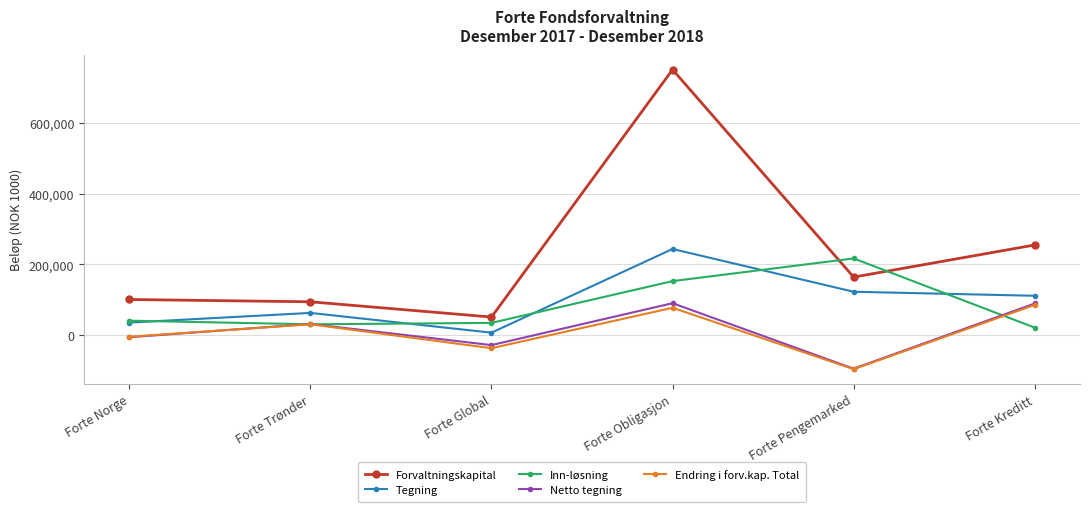

What is the greatest value displayed?

750134